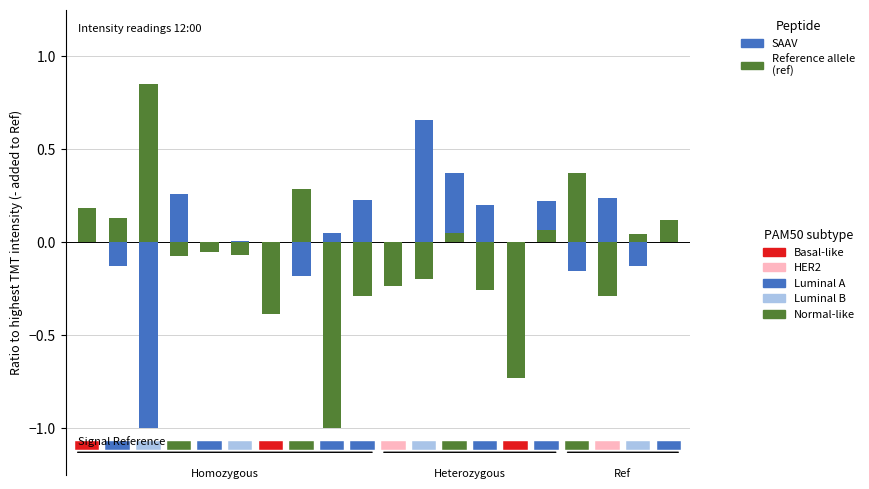

How many groups of bars are there?

20